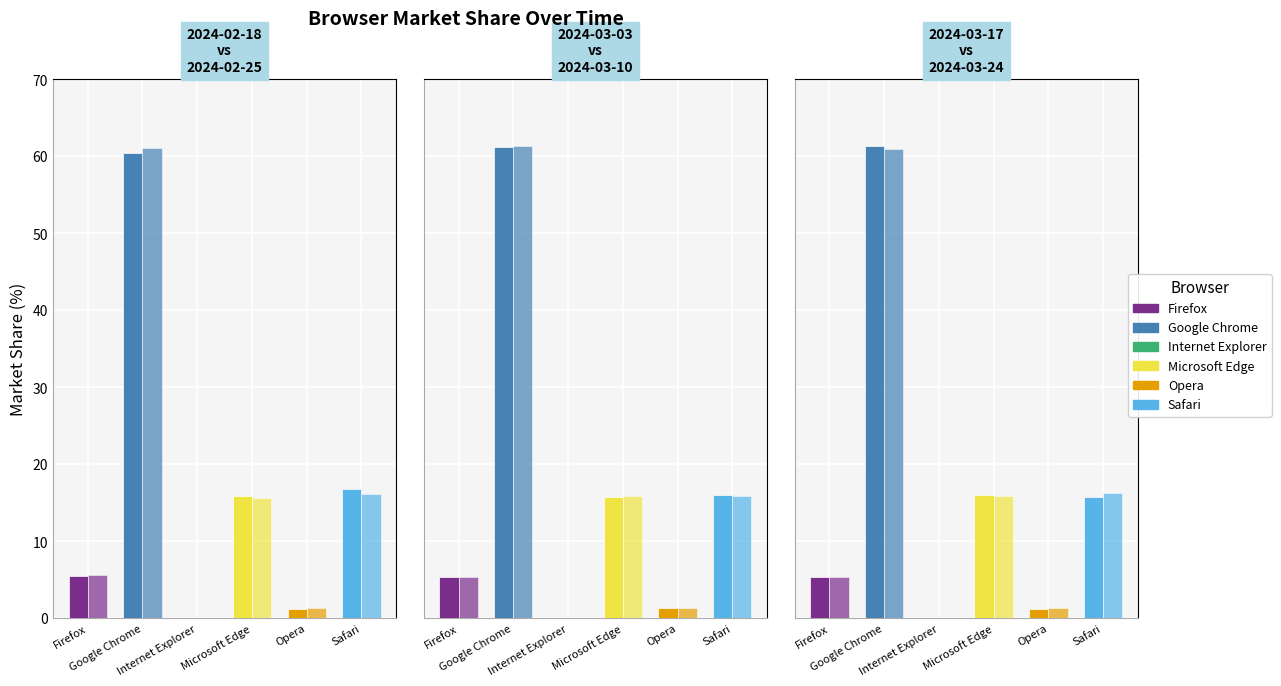

At which category is the sum across all series the highest?

Google Chrome